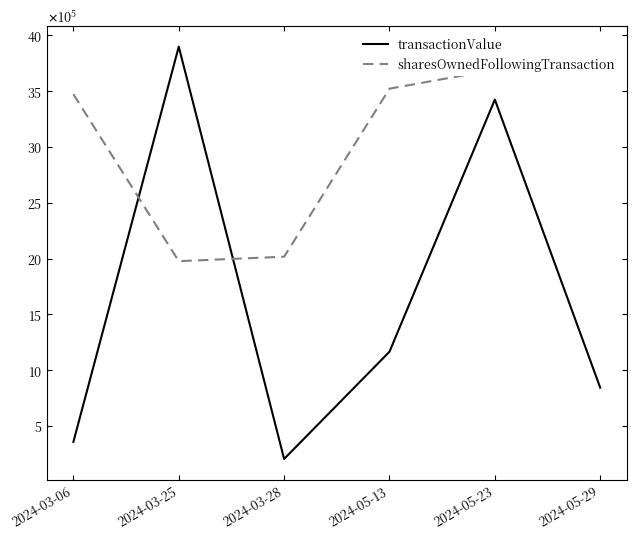

At which label is sharesOwnedFollowingTransaction closest to 2854648?

2024-03-06